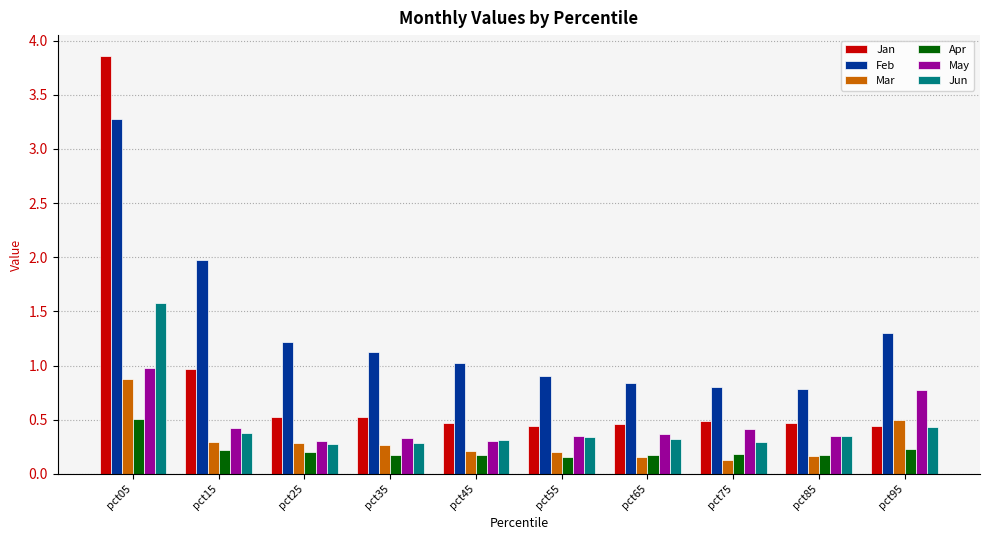

List the series in order of their peak value, highest first.

Jan, Feb, Jun, May, Mar, Apr